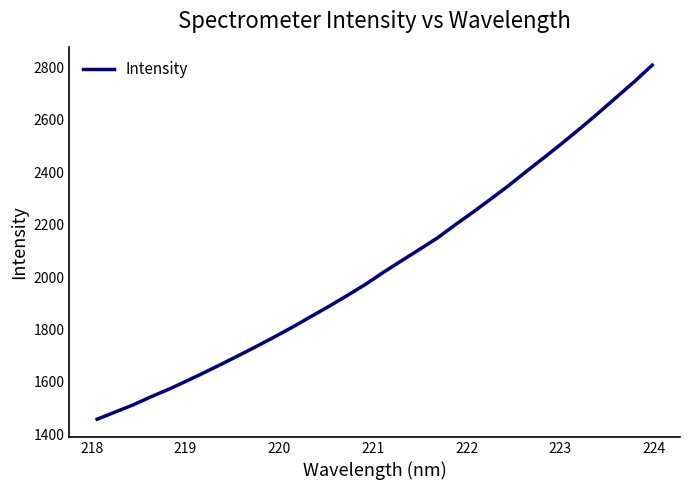

What is the difference between the maximum and minimum values?

1351.4